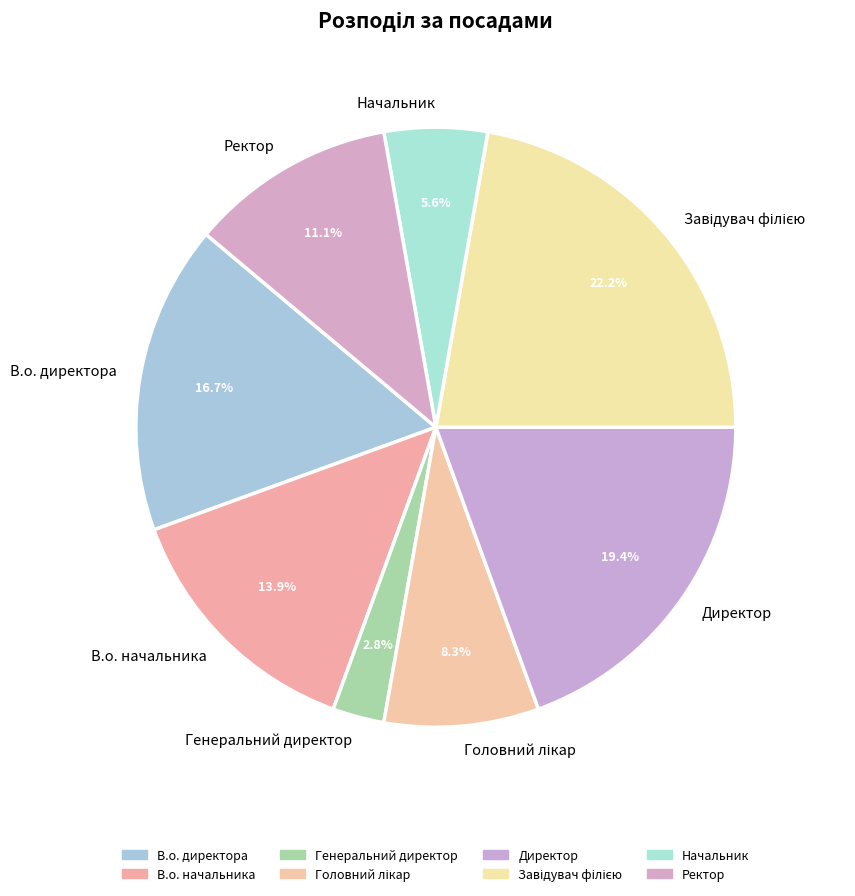

How much of the chart is everything except Начальник?

94.4%